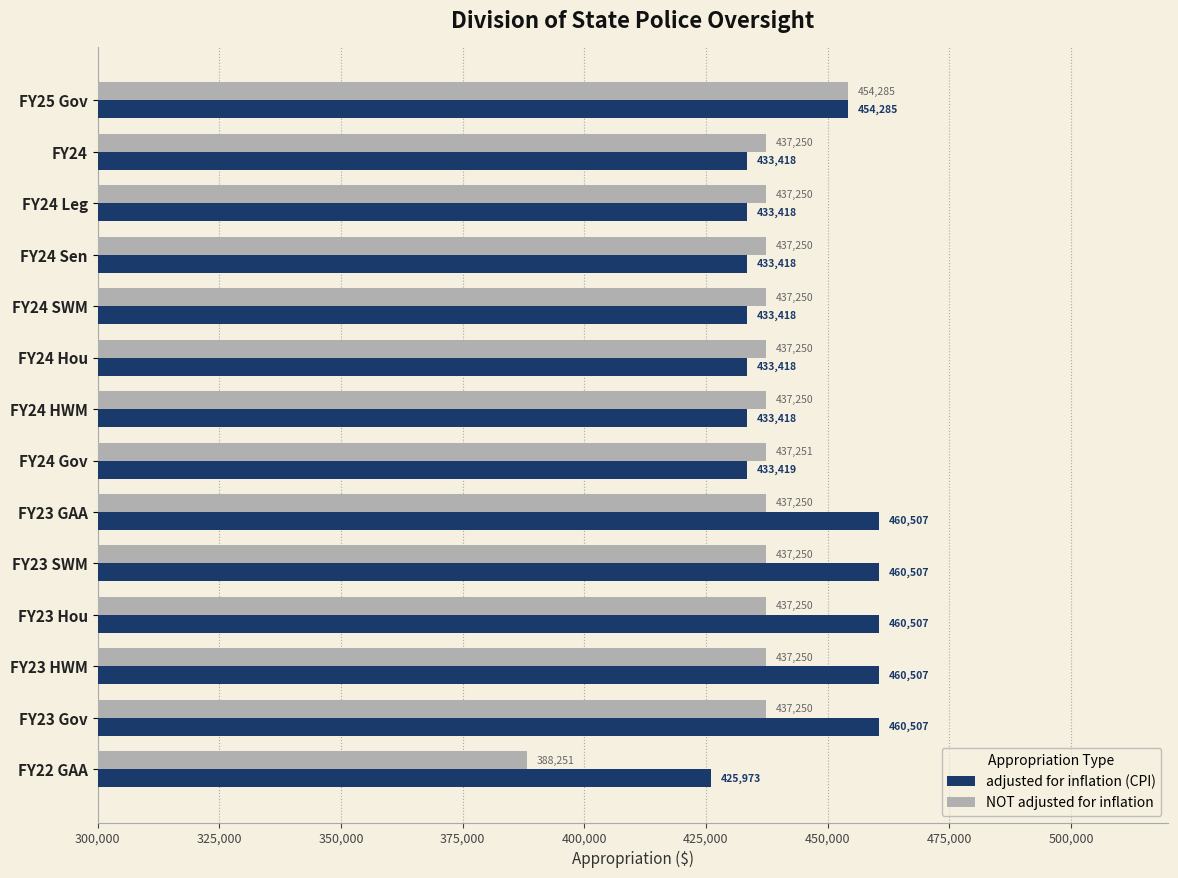

Rank the series by their maximum value, from highest to lowest.

adjusted for inflation (CPI), NOT adjusted for inflation